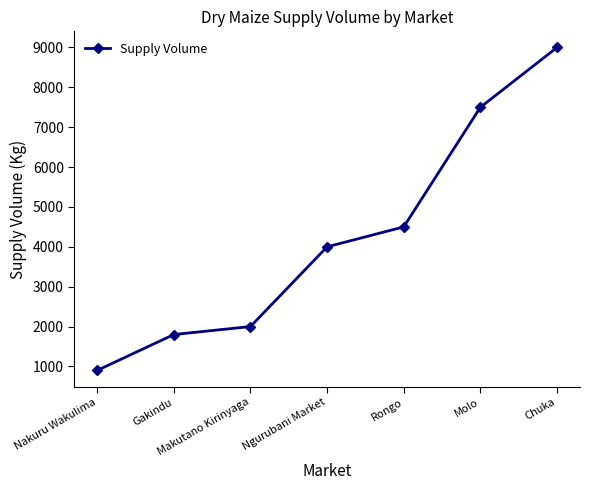

Does the chart display data point markers on the line(s)?

Yes